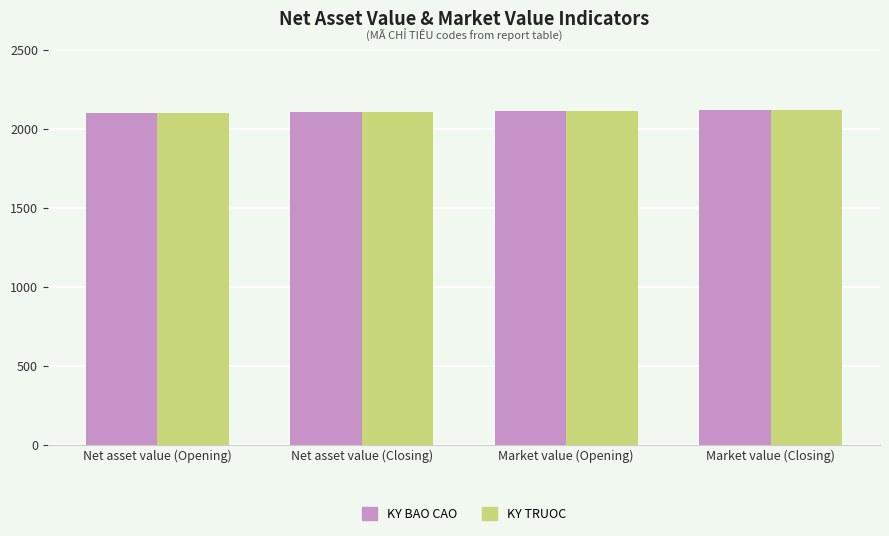

What position from the right is Net asset value (Closing)?

3